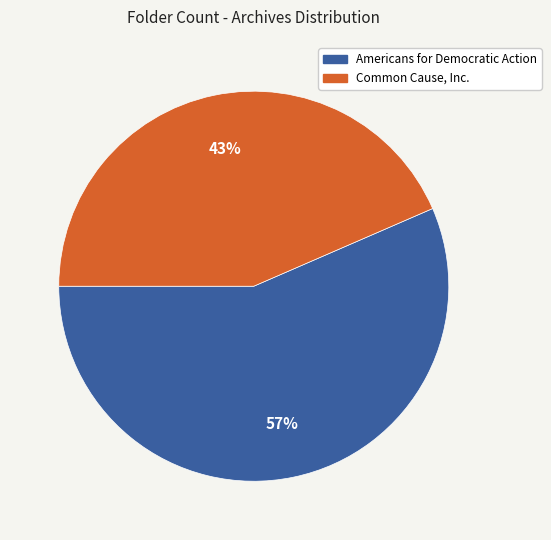

Which category accounts for the majority?

Americans for Democratic Action